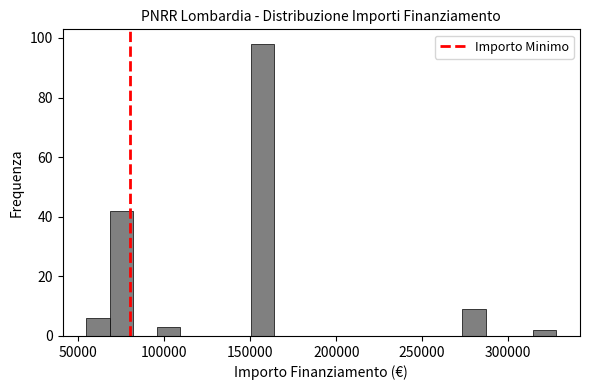

Read against the x-axis, roughly where is the centre of the tallest bar?

155000